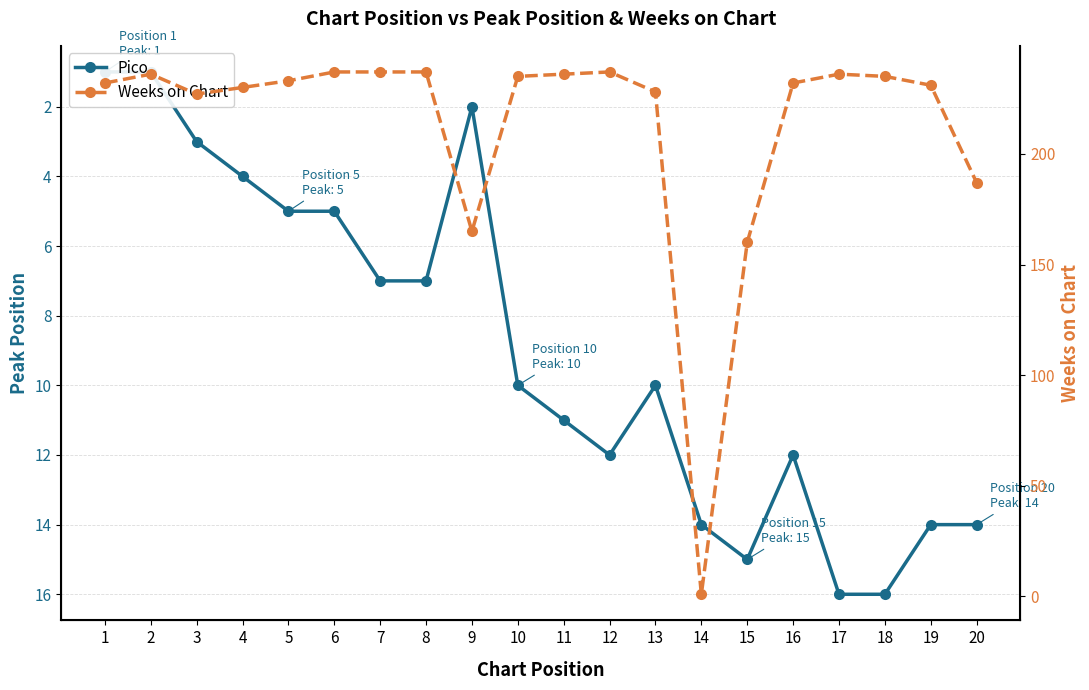

What is the total value across all series at 3?

230